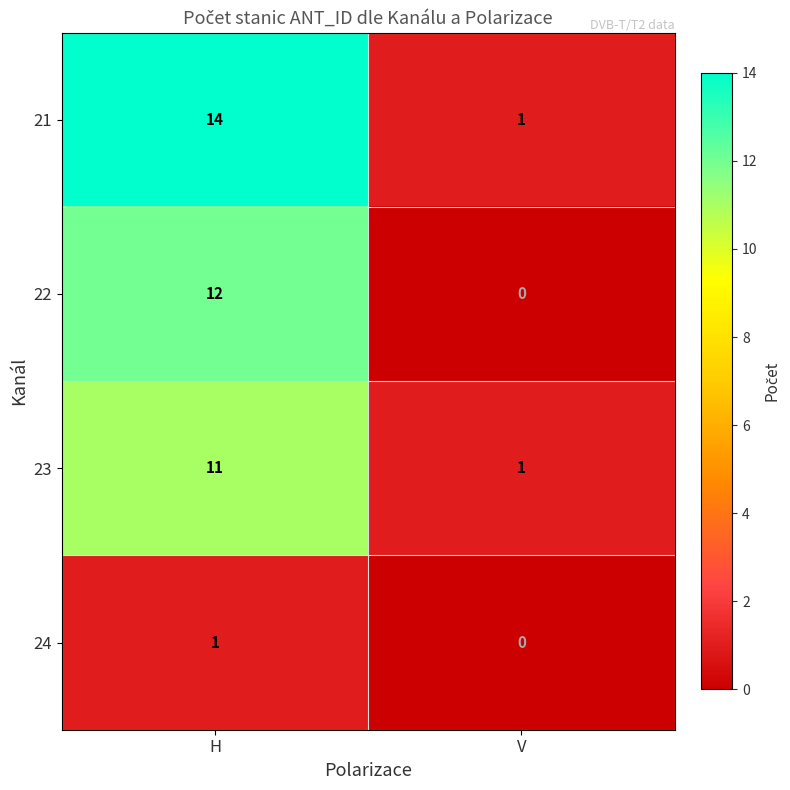

Which category has the highest value in the 23 series?

H